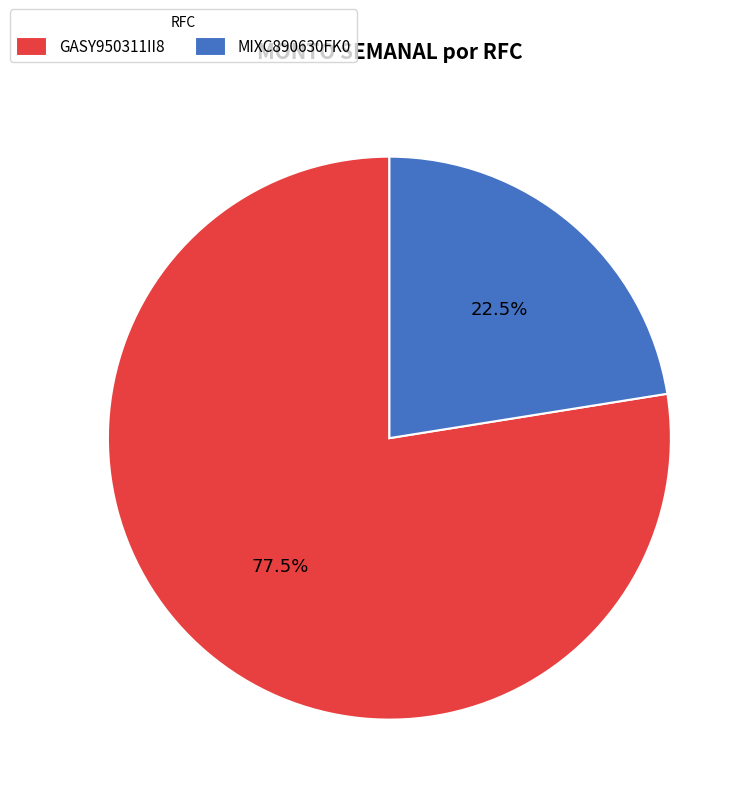

How many slices are in this pie chart?

2